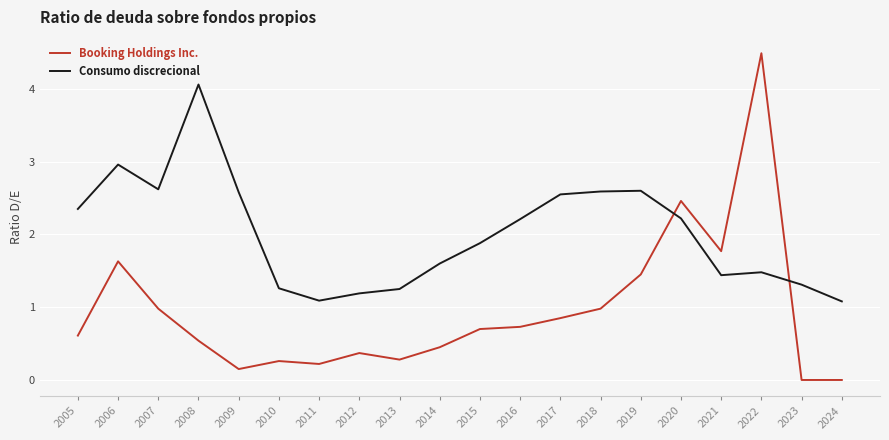

What is the difference between the Consumo discrecional values at 2009 and 2016?

0.4